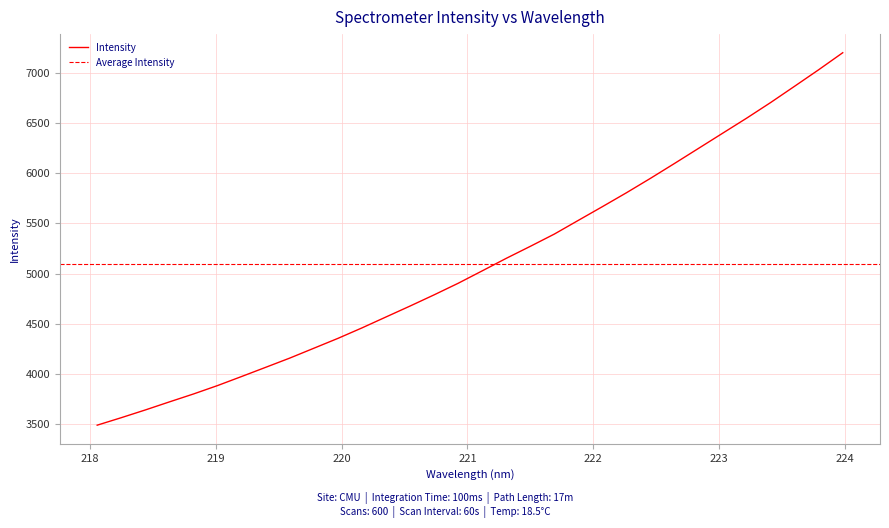

List the labels in order of value, largest first.

223.9802, 223.7895, 223.5987, 223.408, 223.2172, 223.0264, 222.8355, 222.6447, 222.4538, 222.263, 222.0721, 221.8812, 221.6902, 221.4993, 221.3083, 221.1174, 220.9264, 220.7354, 220.5444, 220.3533, 220.1623, 219.9712, 219.7801, 219.589, 219.3979, 219.2067, 219.0156, 218.8244, 218.6332, 218.442, 218.2508, 218.0596